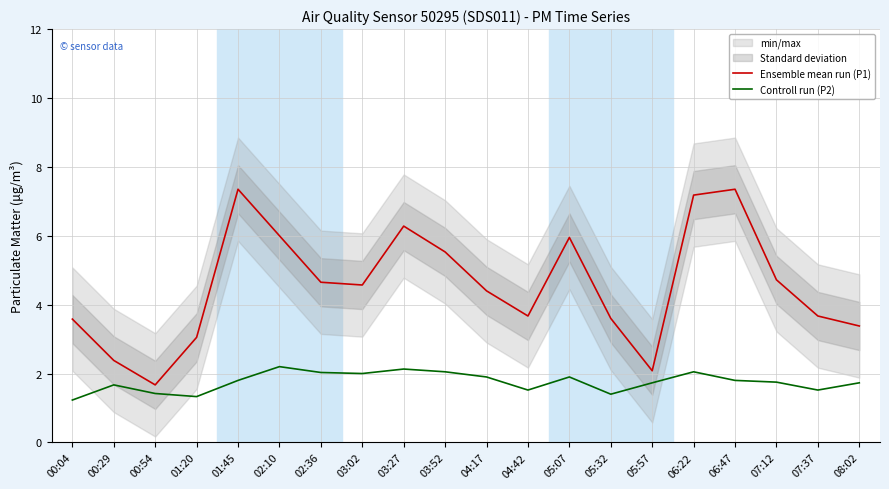

What is the maximum value for Controll run (P2)?

2.2